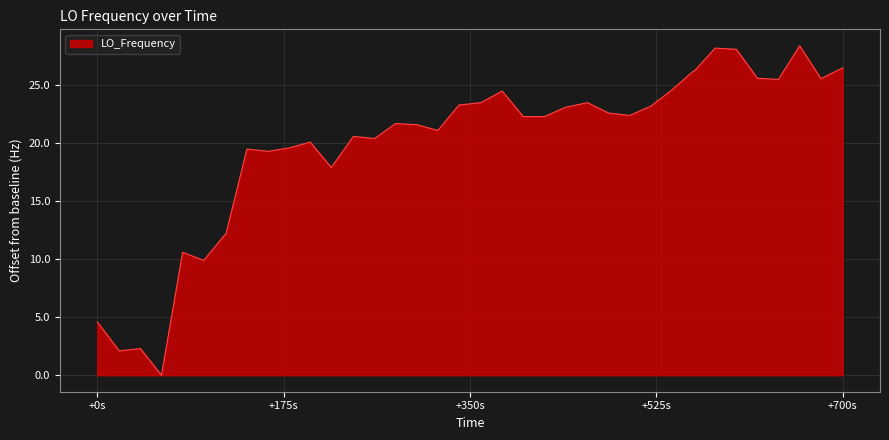

What is the sum of all values?

800.0